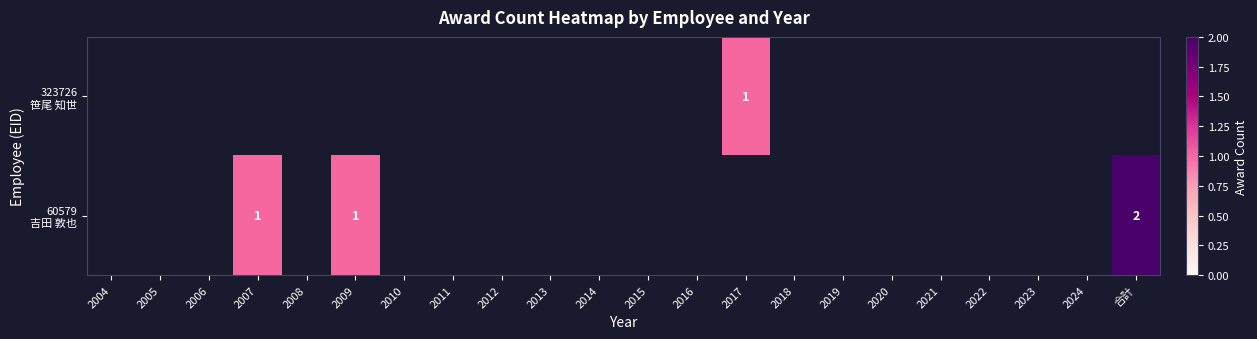

What is the sum of all 323726 笹尾 知世 values?

1